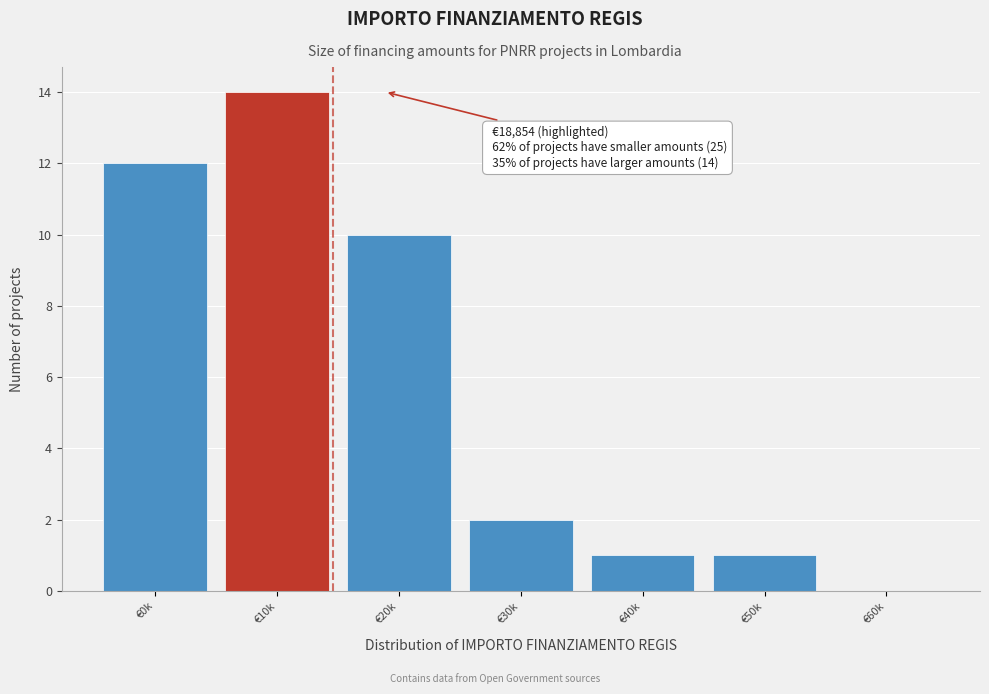

Reading left to right, transcribe all the data shown in this chart.

€0k=12	€10k=14	€20k=10	€30k=2	€40k=1	€50k=1	€60k=0